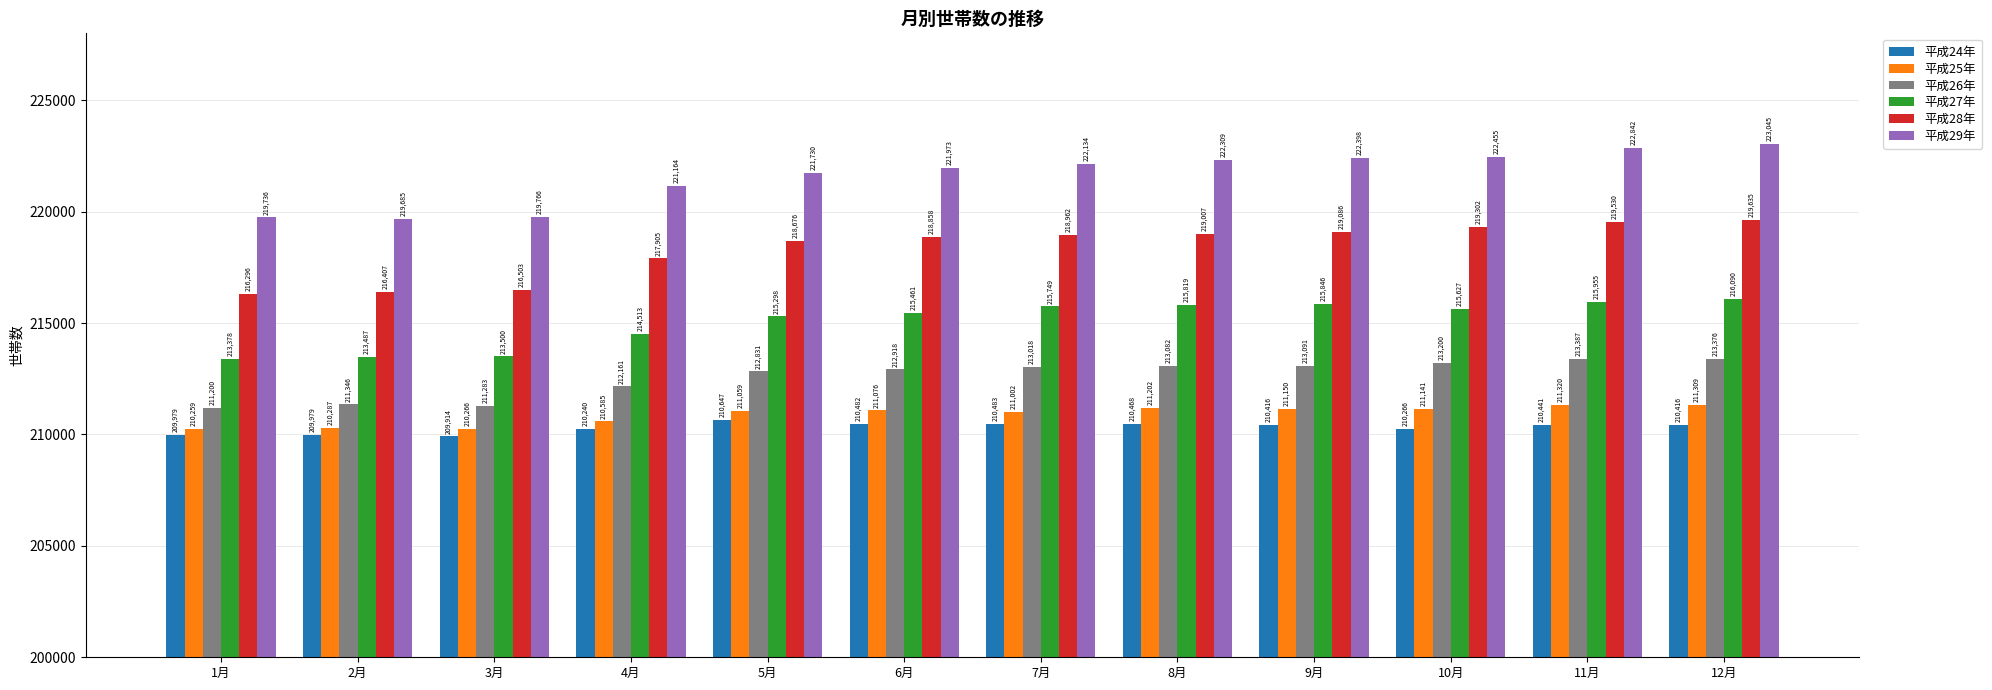

Is the value of 平成26年 at 1月 greater than the value of 平成25年 at 5月?

Yes